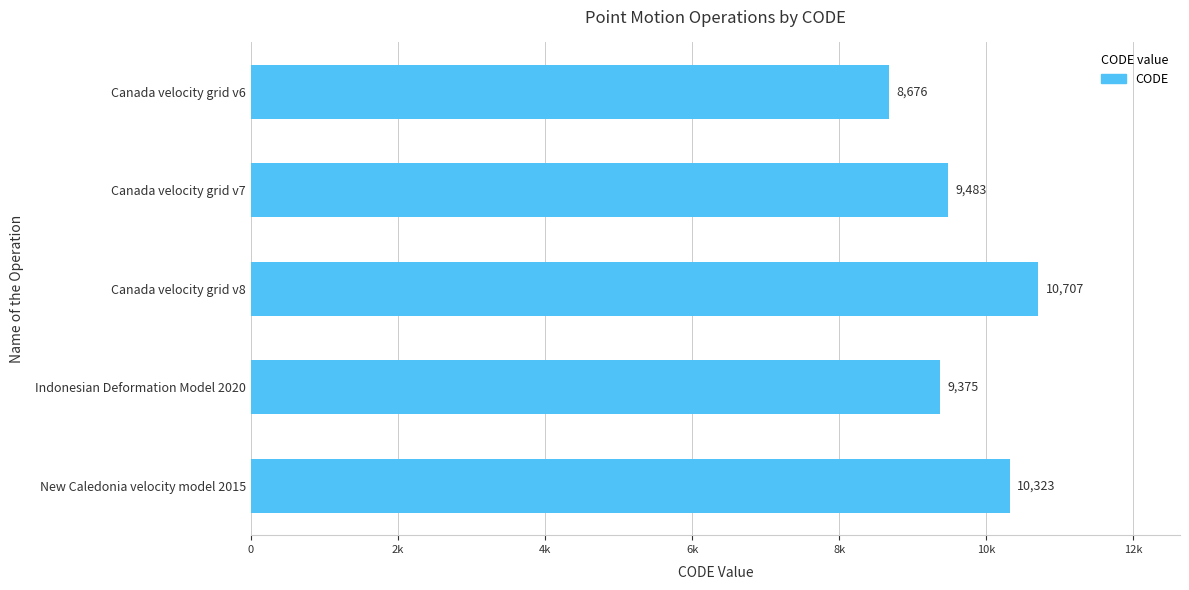

How many data points does each series have?

5